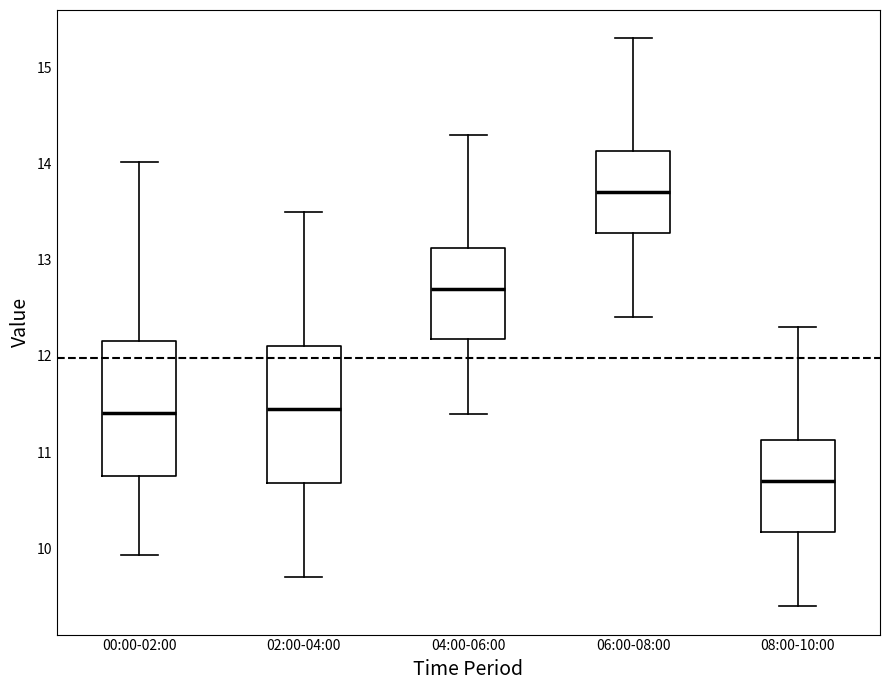

Reading left to right, transcribe this box plot: for each box, give where its median line is, the range the box spans, and where its two whiskers end, as read against the y-axis. The values are not printed on the chart, so give them approximately, as read against the axis.

00:00-02:00: median 11.4, box 10.8 to 12.2, whiskers 9.9 to 14.0
02:00-04:00: median 11.5, box 10.7 to 12.1, whiskers 9.7 to 13.5
04:00-06:00: median 12.7, box 12.2 to 13.1, whiskers 11.4 to 14.3
06:00-08:00: median 13.7, box 13.3 to 14.1, whiskers 12.4 to 15.3
08:00-10:00: median 10.7, box 10.2 to 11.1, whiskers 9.4 to 12.3